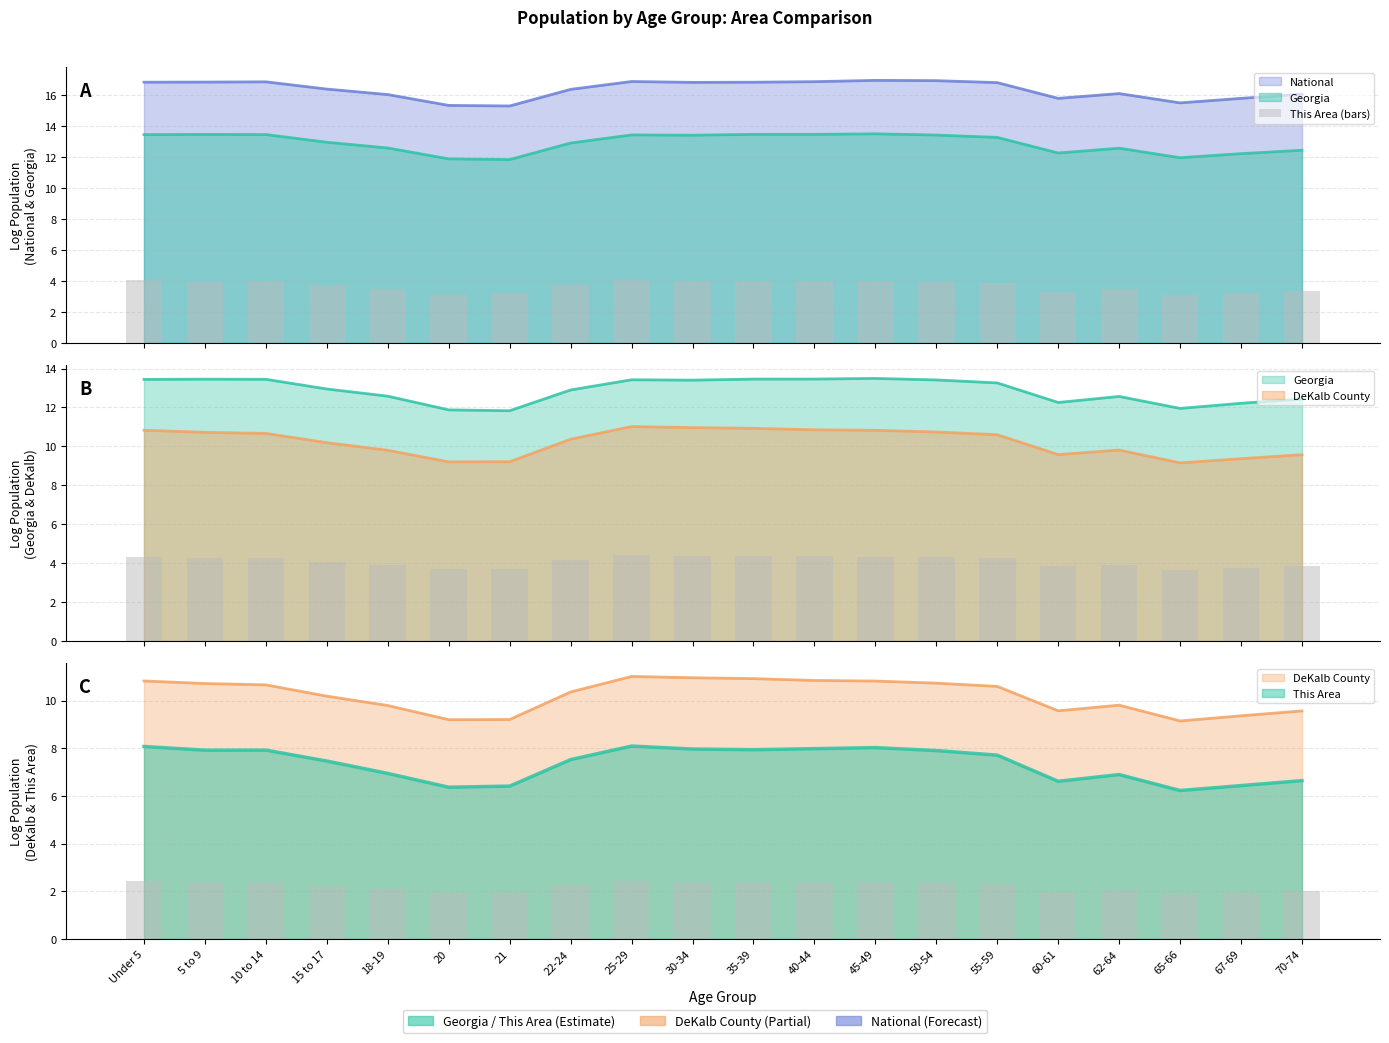

List the labels in order of value, smallest first.

65-66, 20, 21, 67-69, 60-61, 70-74, 62-64, 18-19, 15 to 17, 22-24, 55-59, 50-54, 5 to 9, 10 to 14, 35-39, 30-34, 40-44, 45-49, Under 5, 25-29